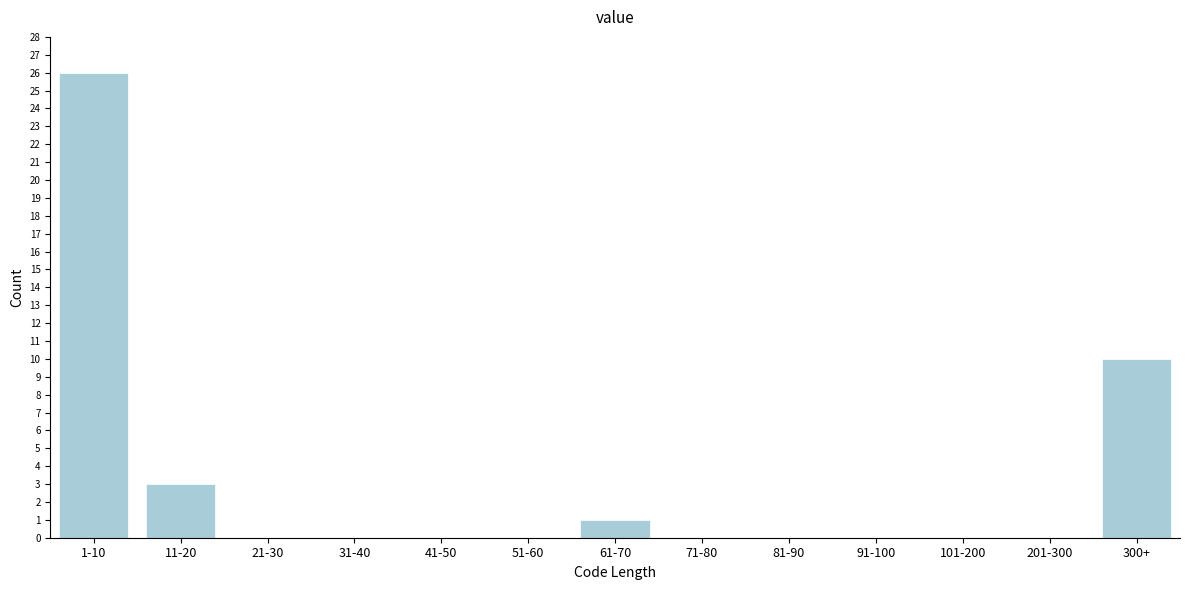

Reading right to left, transcribe all the data shown in this chart.

300+=10	201-300=0	101-200=0	91-100=0	81-90=0	71-80=0	61-70=1	51-60=0	41-50=0	31-40=0	21-30=0	11-20=3	1-10=26